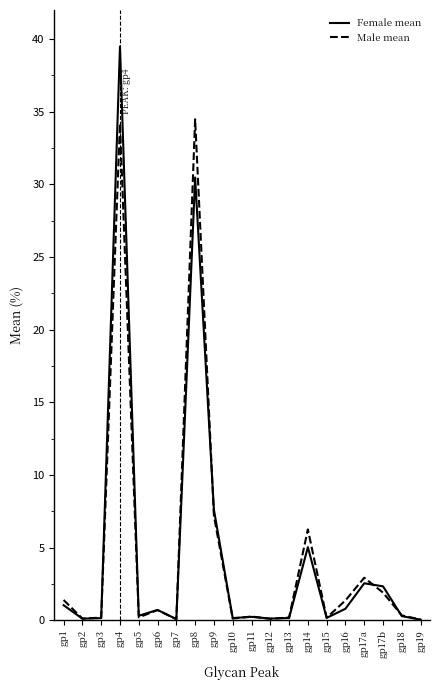

What position from the right is gp5?

16